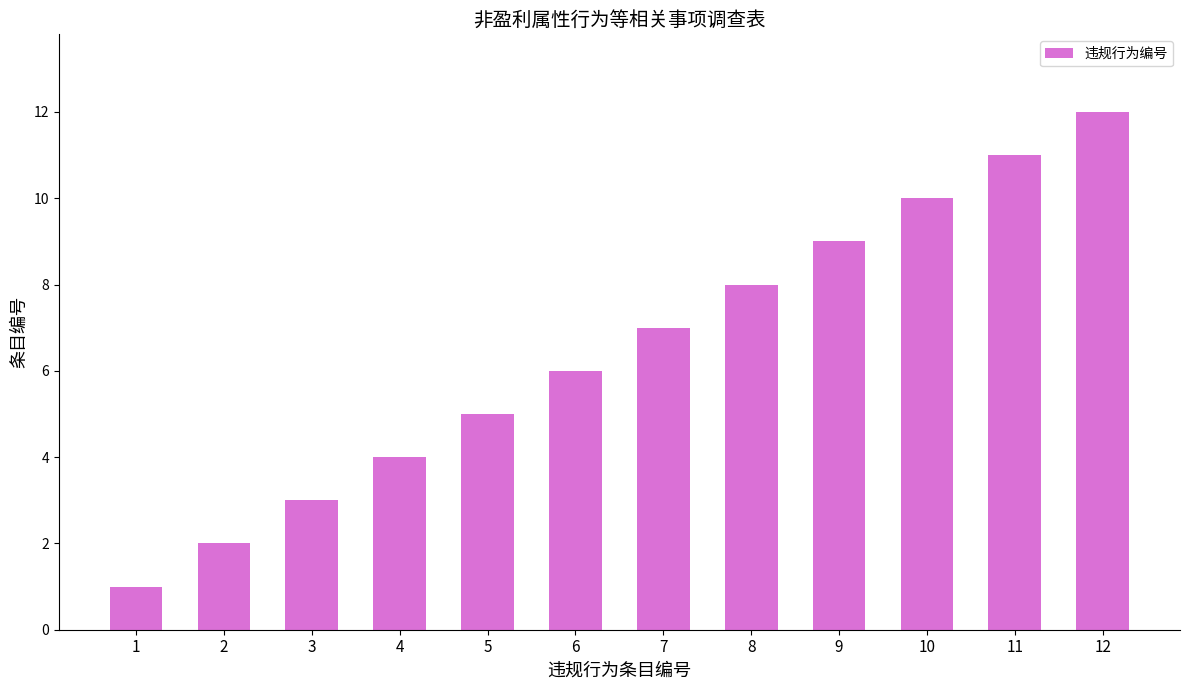

How many bars are there in total?

12